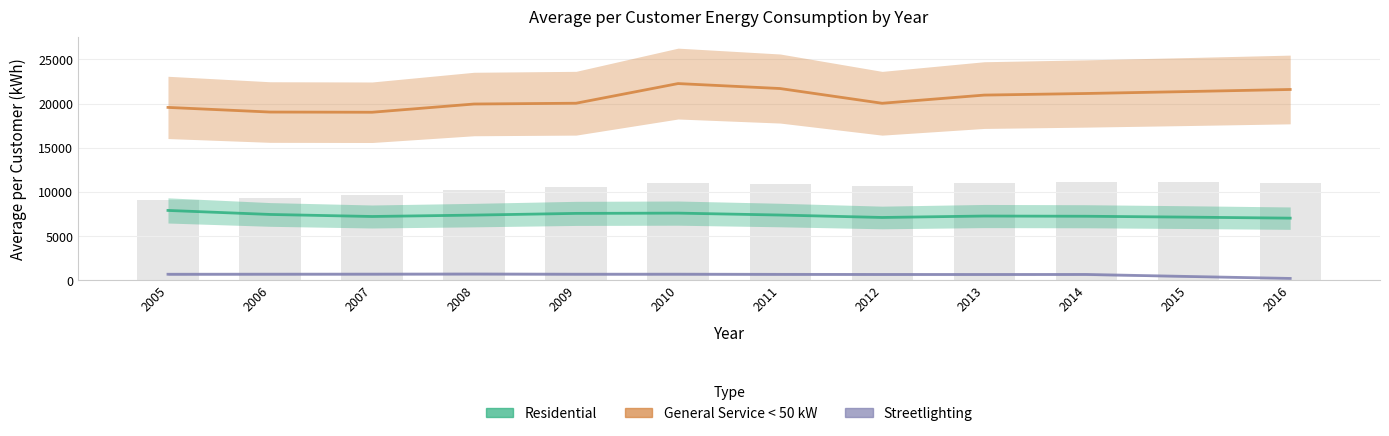

Rank the series by their average value, from lowest to highest.

Streetlighting, Residential, General Service < 50 kW